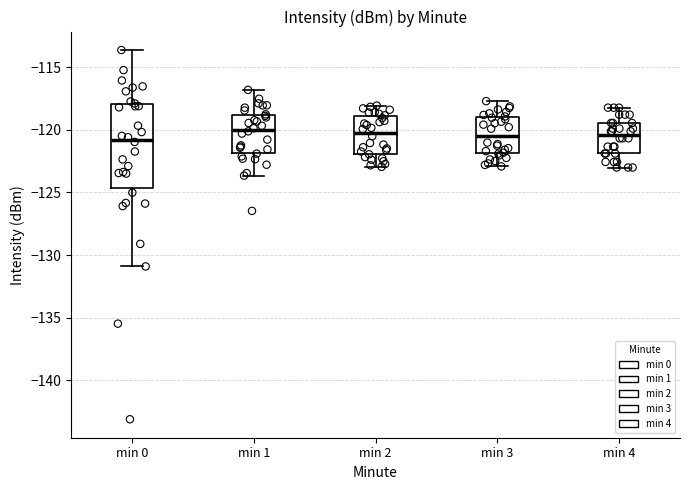

Which box is the tallest, from its lower edge to its upper edge?

min 0